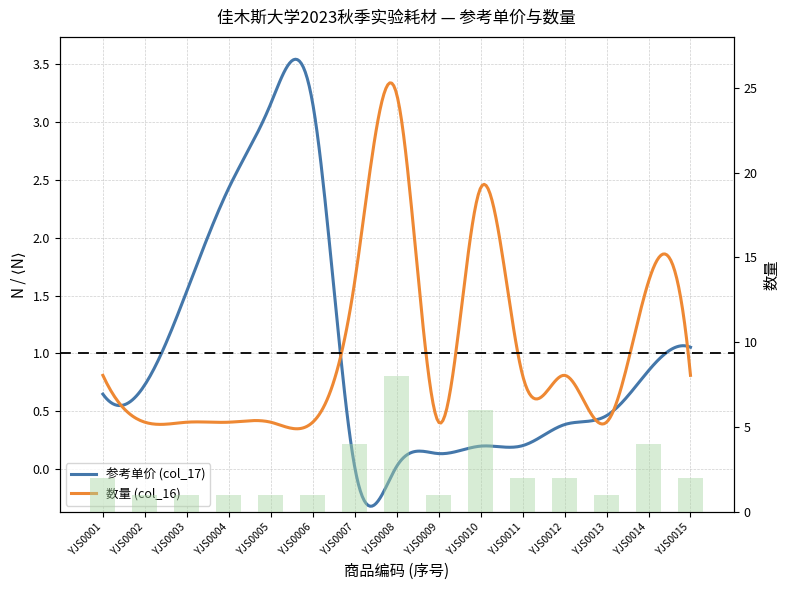

Reading left to right, list all the values displayed in this chart.

YJS0001=2	YJS0002=1	YJS0003=1	YJS0004=1	YJS0005=1	YJS0006=1	YJS0007=4	YJS0008=8	YJS0009=1	YJS0010=6	YJS0011=2	YJS0012=2	YJS0013=1	YJS0014=4	YJS0015=2